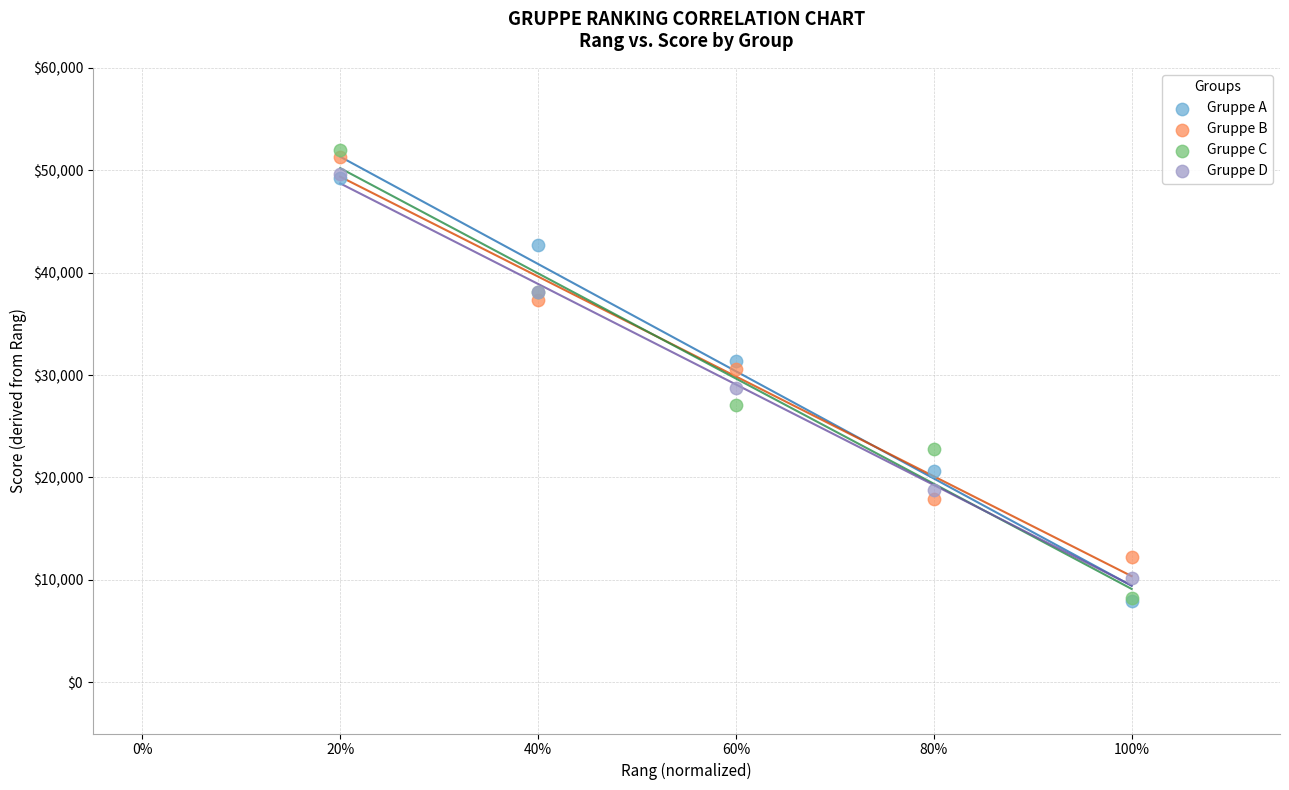

Which series has the widest spread of Y values?

Gruppe C